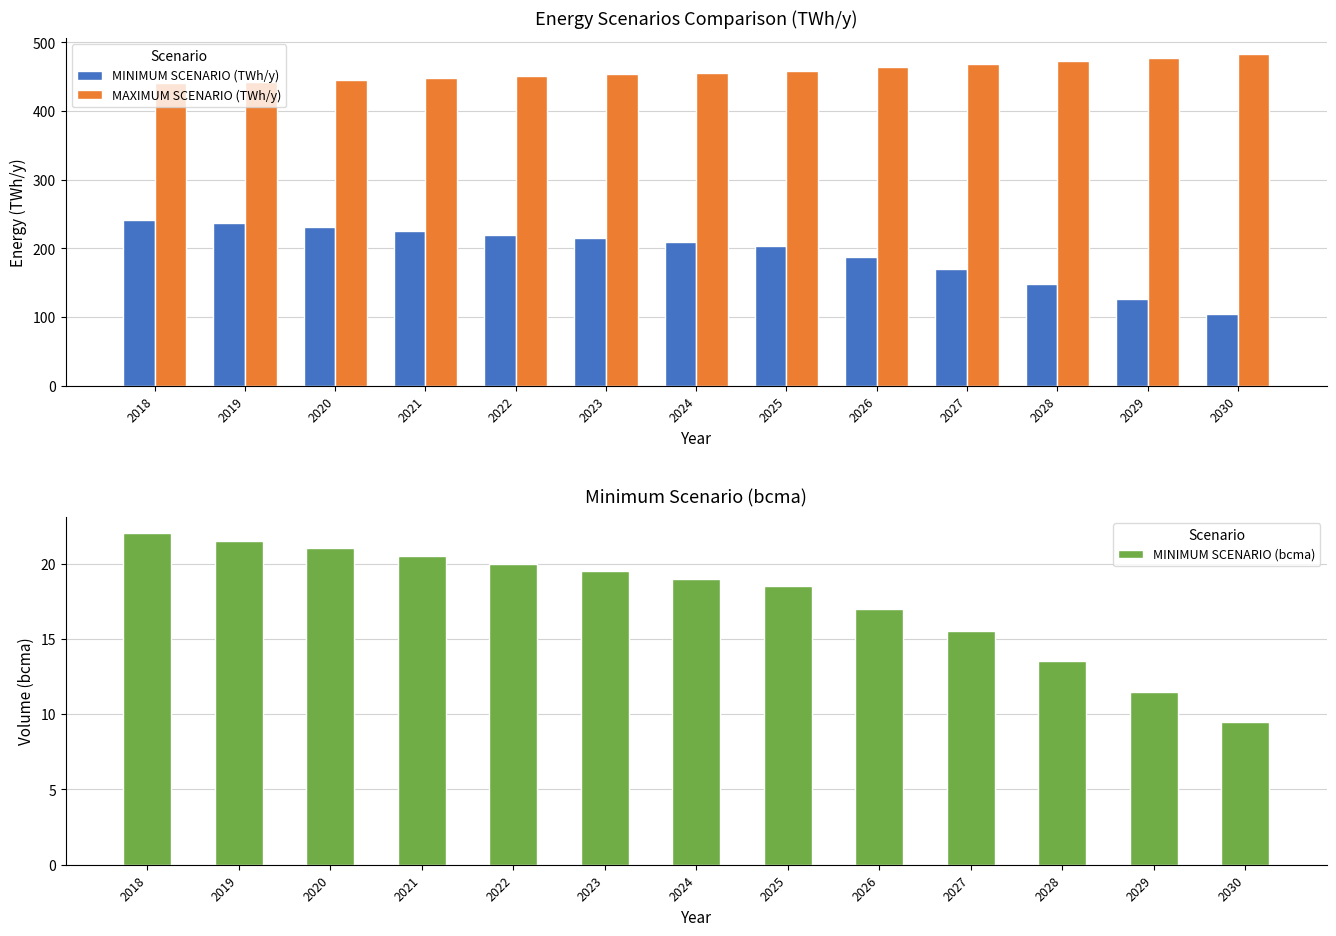

At 2026, list the series in order from largest to smallest.

MAXIMUM SCENARIO (TWh/y), MINIMUM SCENARIO (TWh/y), MINIMUM SCENARIO (bcma)